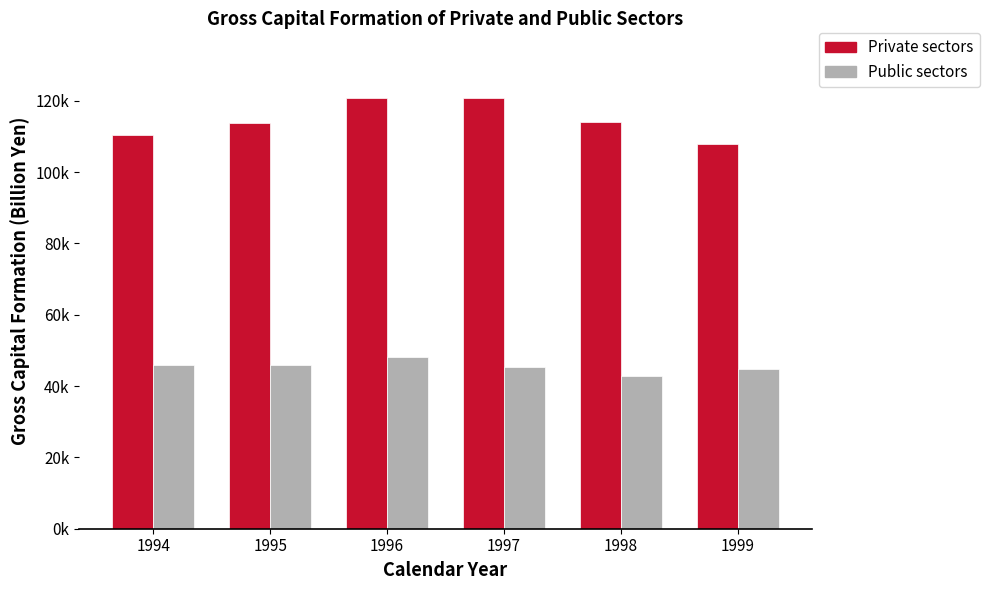

What are all the series names shown in the legend?

Private sectors, Public sectors